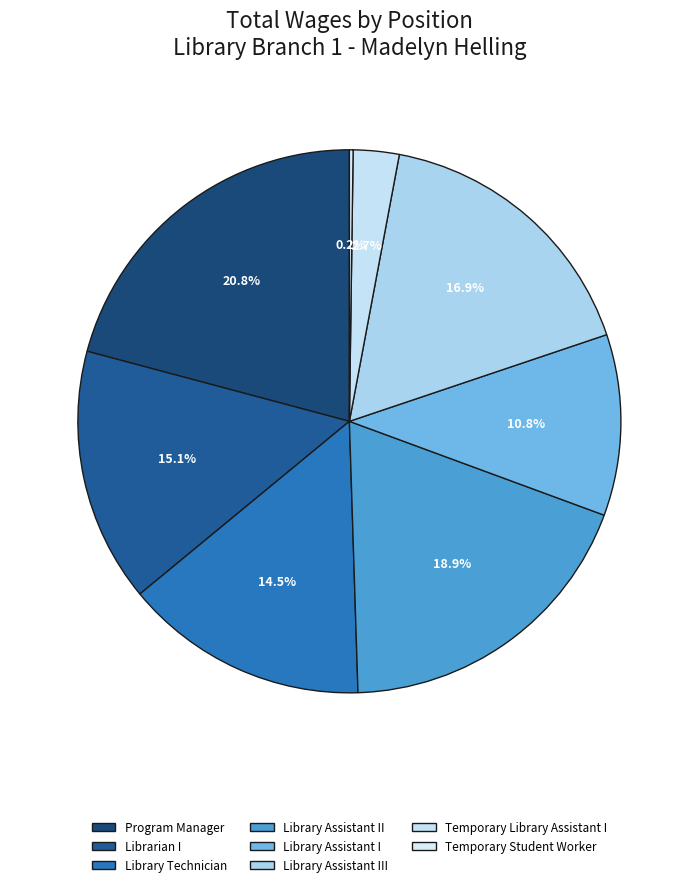

What percentage do Library Assistant III and Library Assistant I together represent?

27.7%